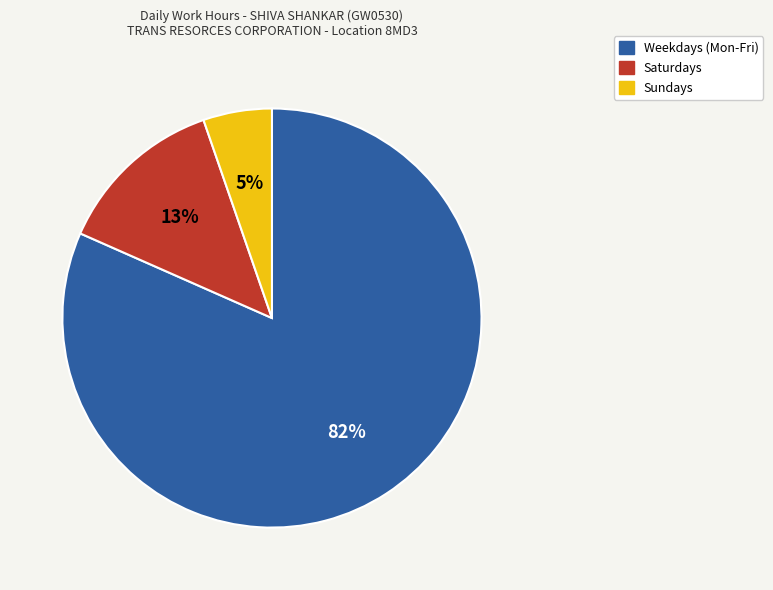

Does any single category account for the majority?

Yes